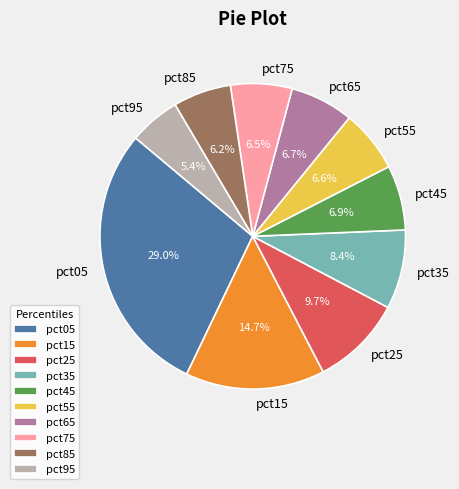

Is there any slice that represents more than half of the pie?

No